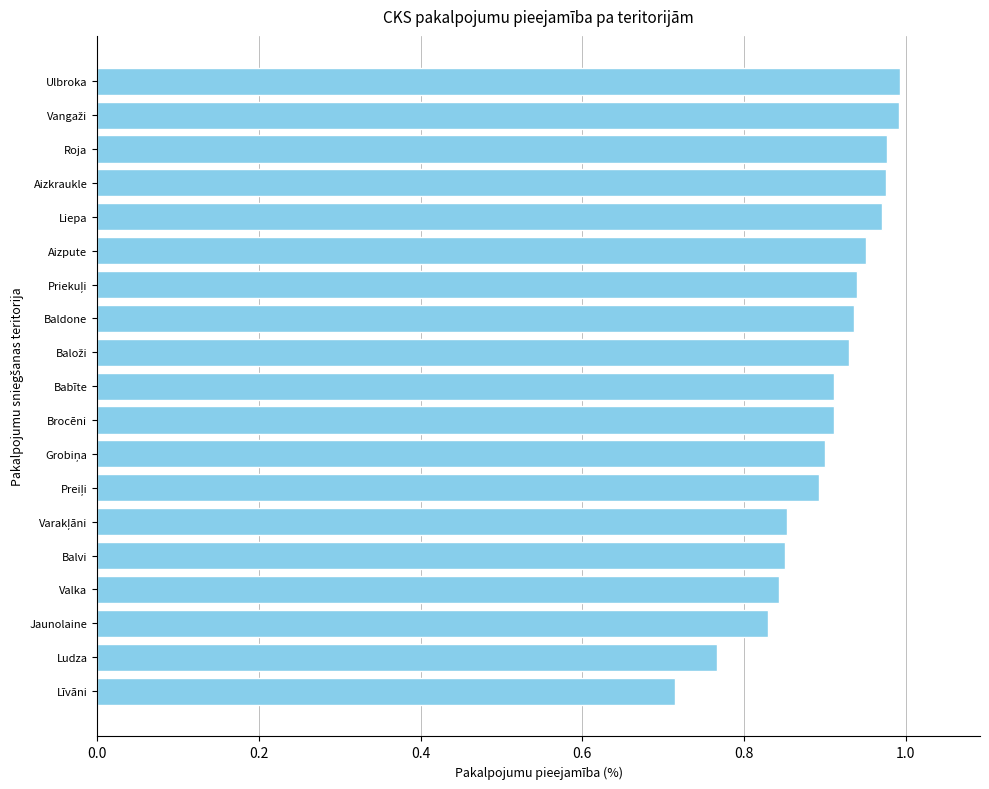

How many categories are shown in the chart?

19